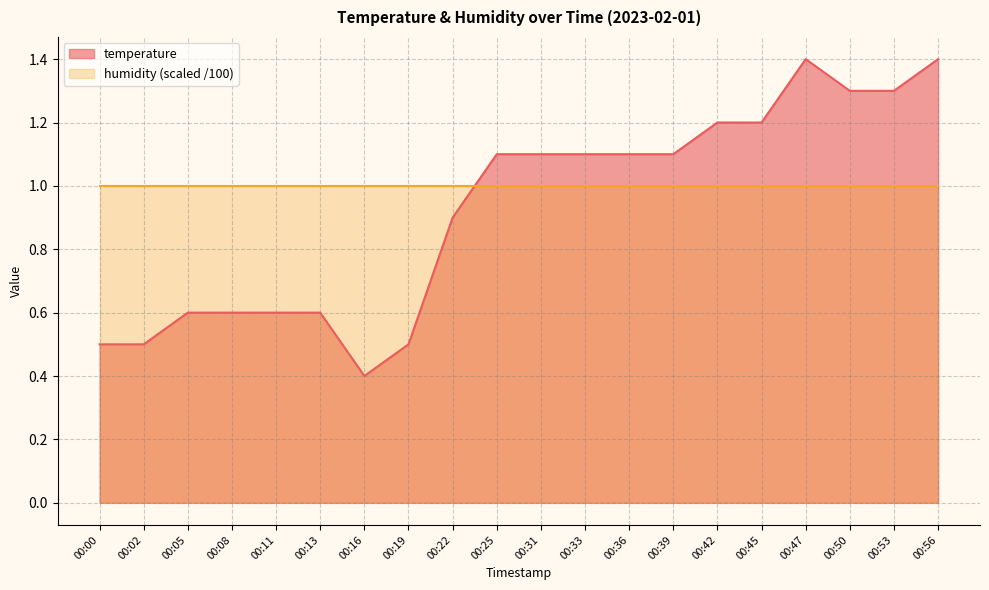

The value at 00:53 is 0.3. True or false?

False